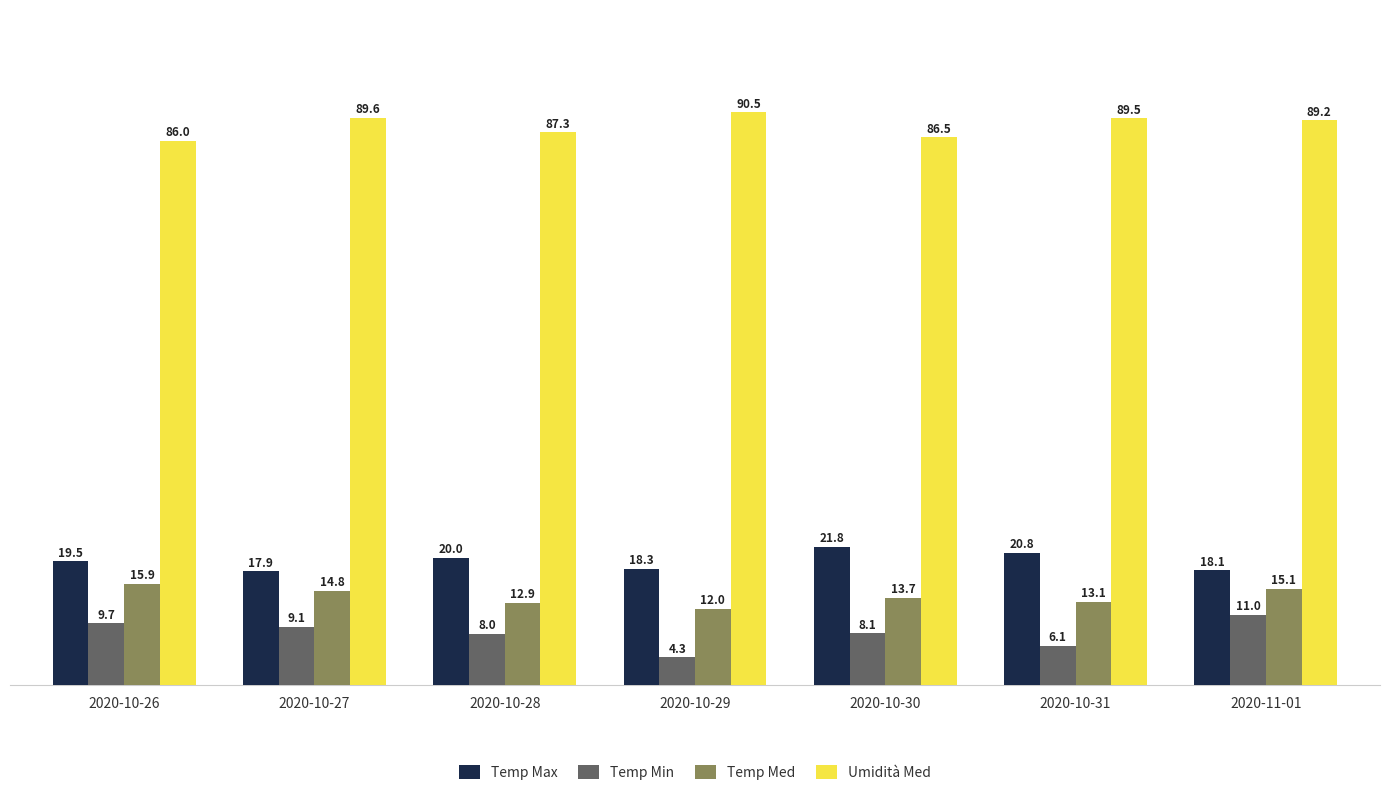

What is the difference between the Umidità Med values at 2020-11-01 and 2020-10-28?

1.9